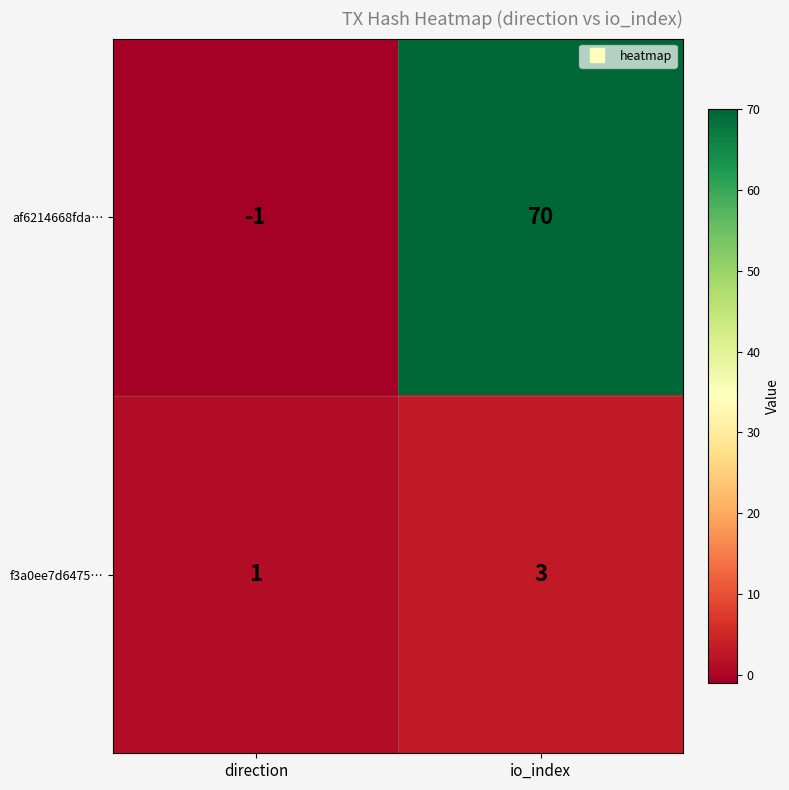

How many series are shown in this chart?

2